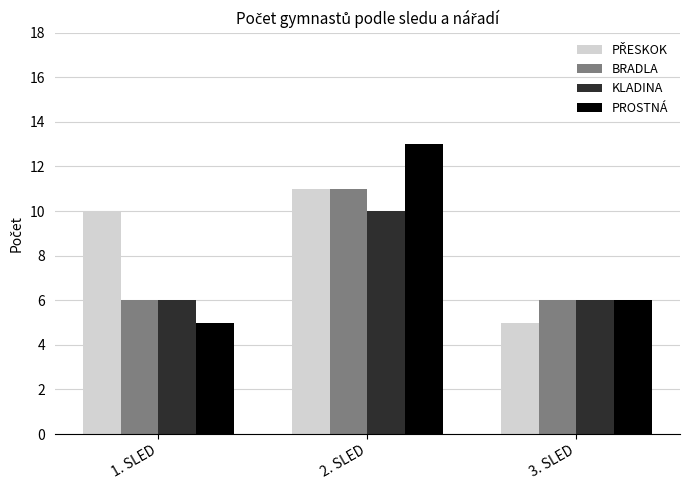

Which series has the largest range (max minus min)?

PROSTNÁ